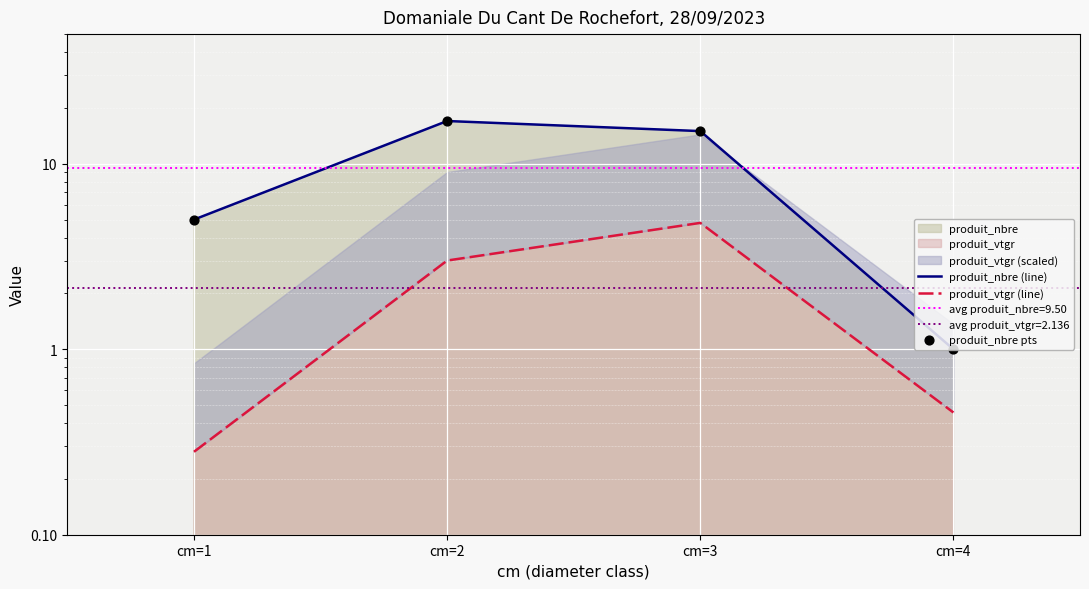

Which series has the largest total across all categories?

produit_nbre (line)